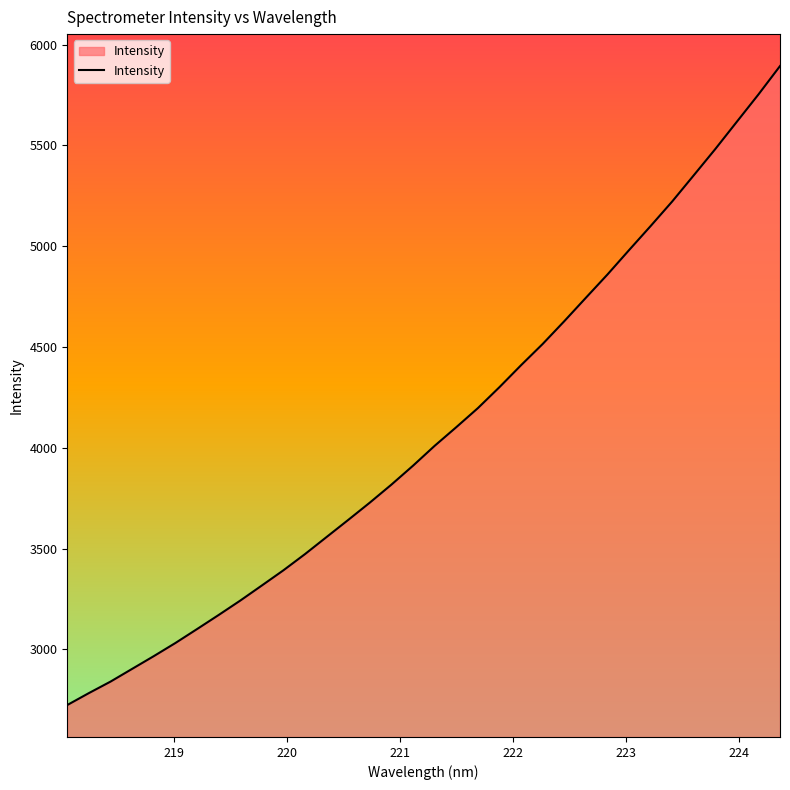

What is the maximum value shown in the chart?

5893.9